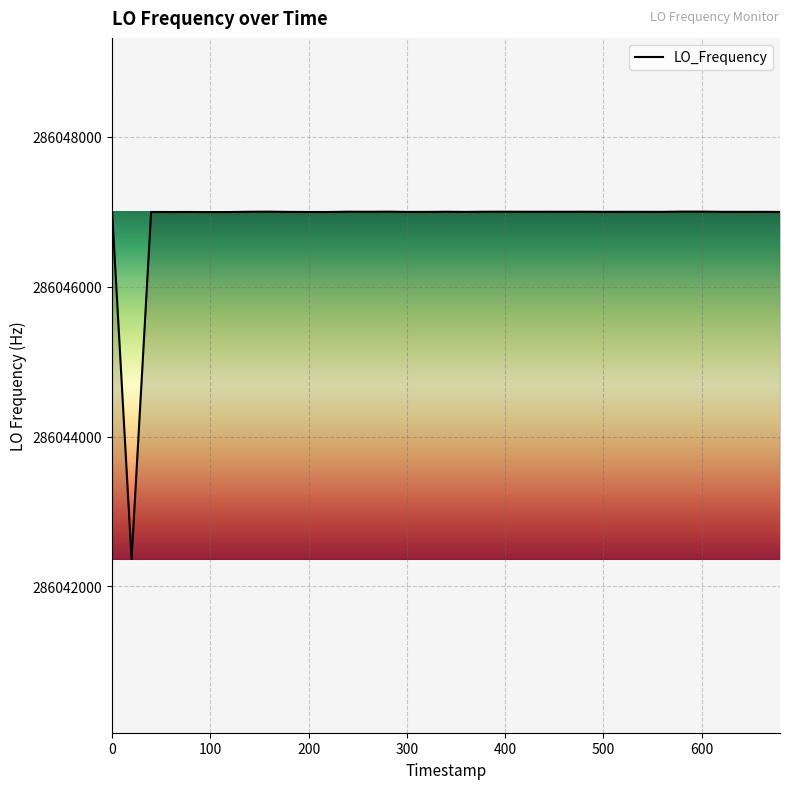

True or false: there are more than 0 points higher than both neighbors.

True